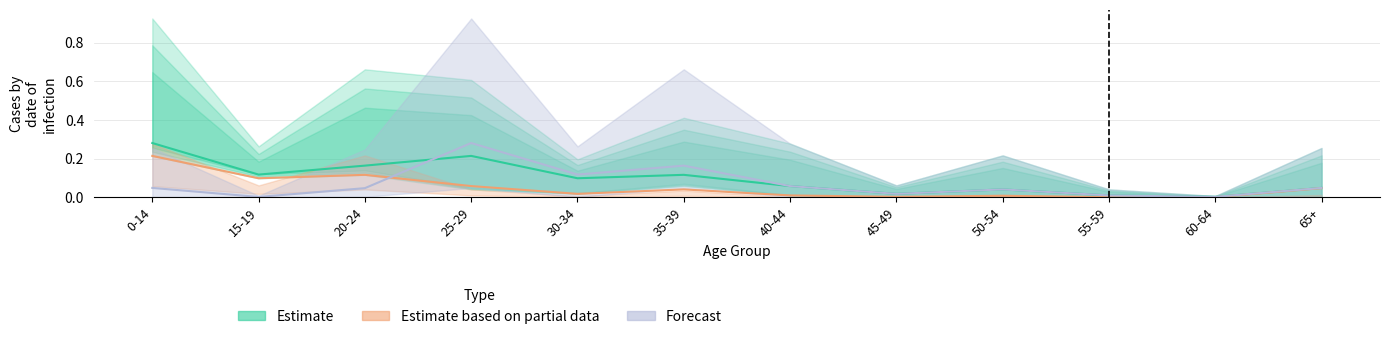

Reading left to right, list all the values displayed in this chart.

Estimate: 0-14=0.3	15-19=0.1	20-24=0.2	25-29=0.2	30-34=0.1	35-39=0.1	40-44=0.1	45-49=0.0	50-54=0.0	55-59=0.0	60-64=0.0	65+=0.0
Estimate based on partial data: 0-14=0.2	15-19=0.1	20-24=0.1	25-29=0.1	30-34=0.0	35-39=0.0	40-44=0.0	45-49=0.0	50-54=0.0	55-59=0.0	60-64=0.0	65+=0.0
Forecast: 0-14=0.0	15-19=0.0	20-24=0.0	25-29=0.3	30-34=0.1	35-39=0.2	40-44=0.1	45-49=0.0	50-54=0.0	55-59=0.0	60-64=0.0	65+=0.0